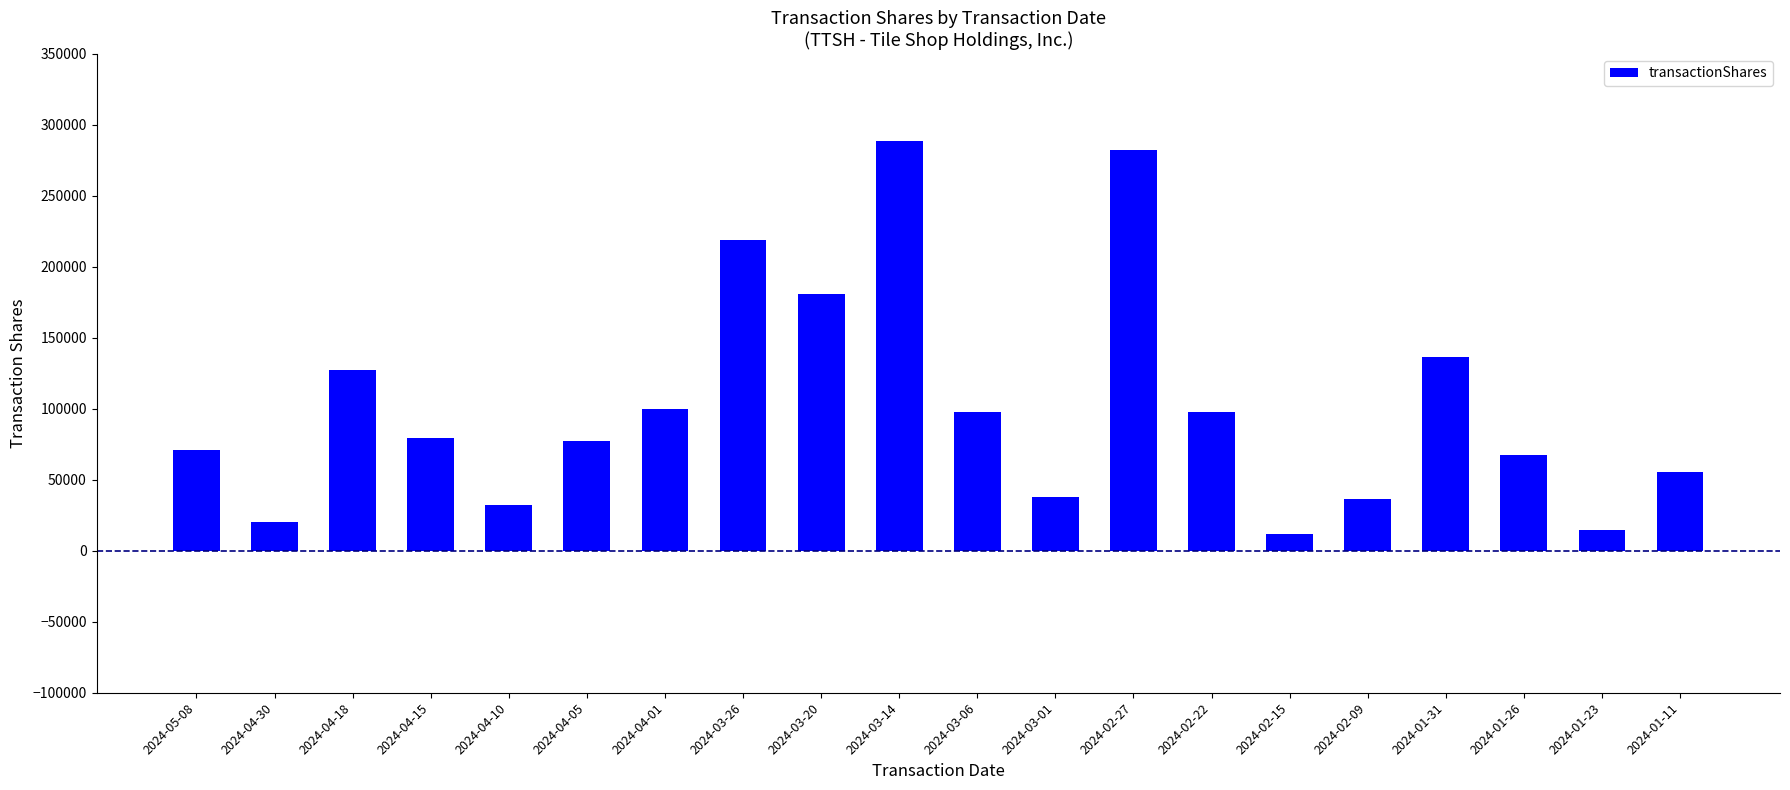

The value at 2024-05-08 is 23047. True or false?

False